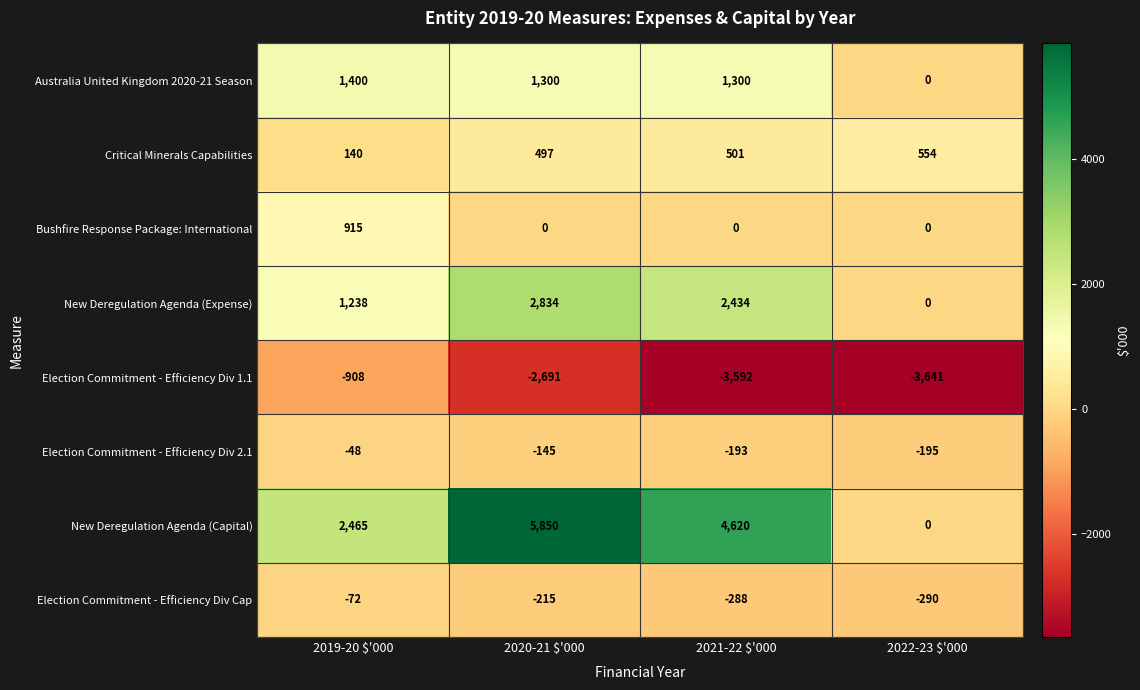

The Critical Minerals Capabilities series shows 221 at 2020-21 $'000. True or false?

False